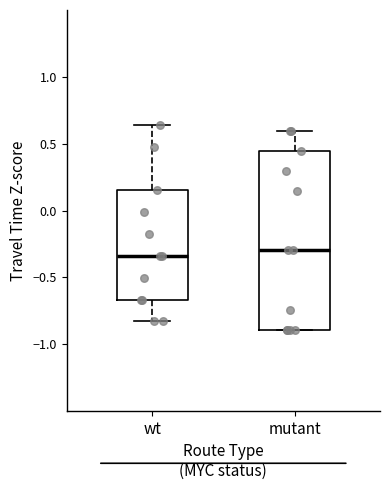

Where does the upper whisker of the box for mutant end on the y-axis? The values are not printed on the chart, so give them approximately, as read against the axis.

0.60